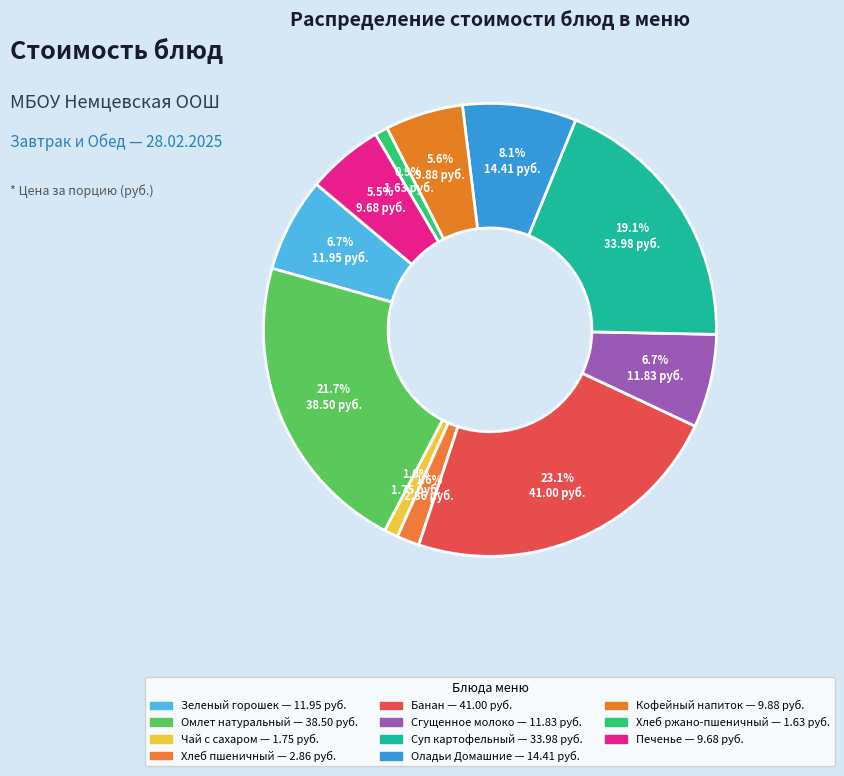

What is the largest slice in the pie chart?

Банан